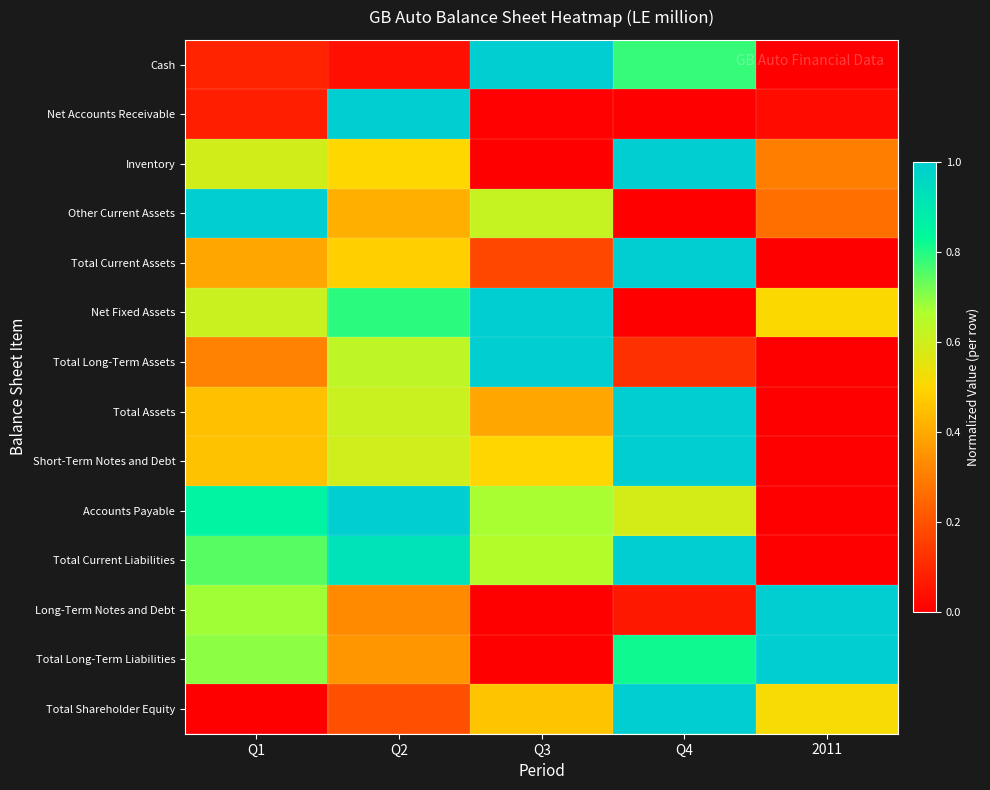

Rank the series at Q1 from lowest to highest value.

Total Shareholder Equity, Net Accounts Receivable, Cash, Total Long-Term Assets, Total Current Assets, Total Assets, Short-Term Notes and Debt, Inventory, Net Fixed Assets, Long-Term Notes and Debt, Total Long-Term Liabilities, Total Current Liabilities, Accounts Payable, Other Current Assets